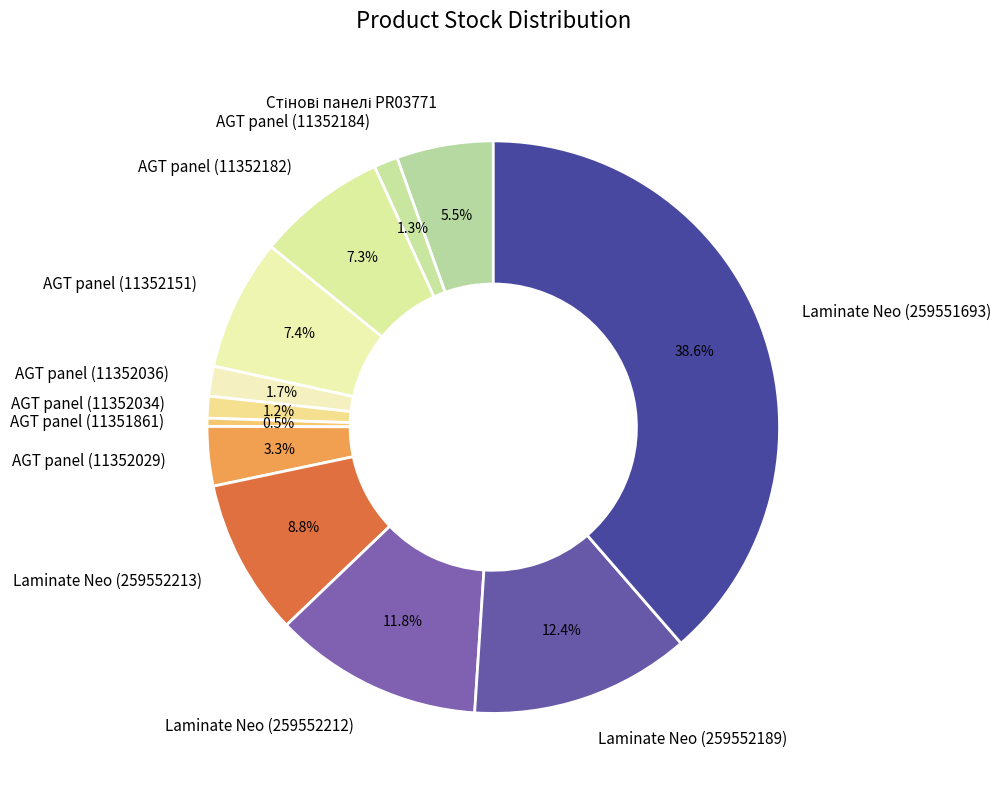

Is it true that AGT panel (11352029) is 3% of the pie?

True